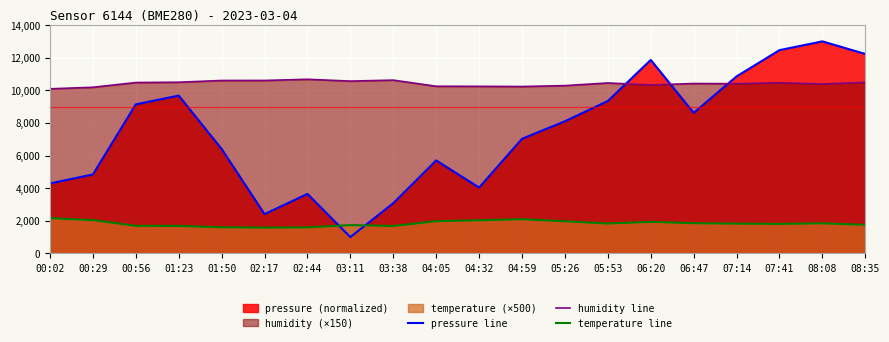

True or false: pressure line has a value of 2532.3 at 02:44.

False